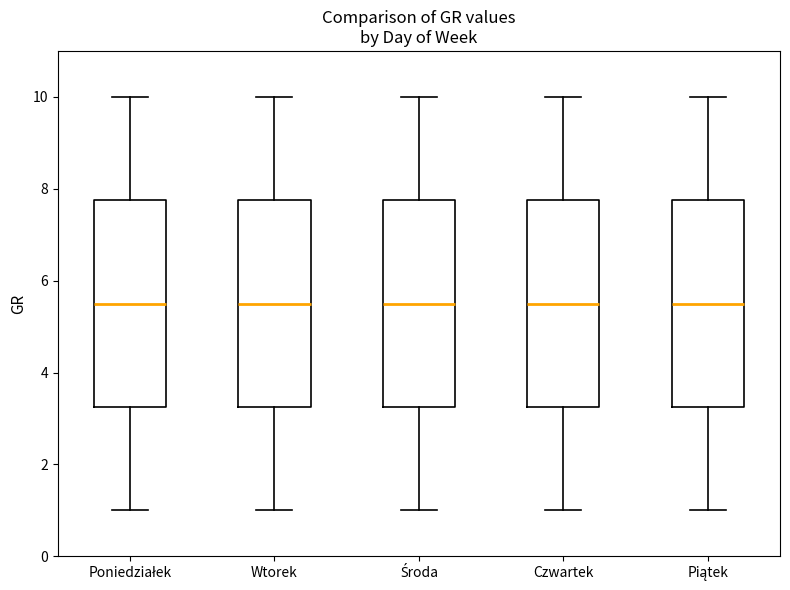

Where is the lower edge of the box for Czwartek on the y-axis? The values are not printed on the chart, so give them approximately, as read against the axis.

3.2